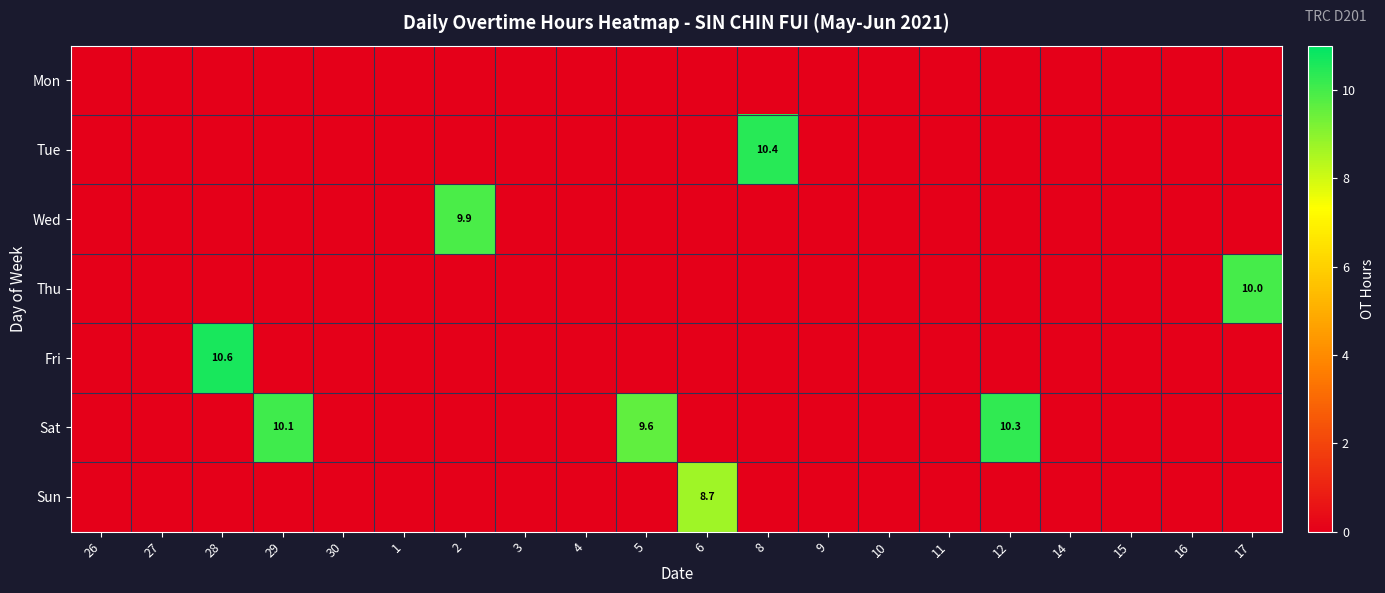

At which label does Sun reach its minimum?

26